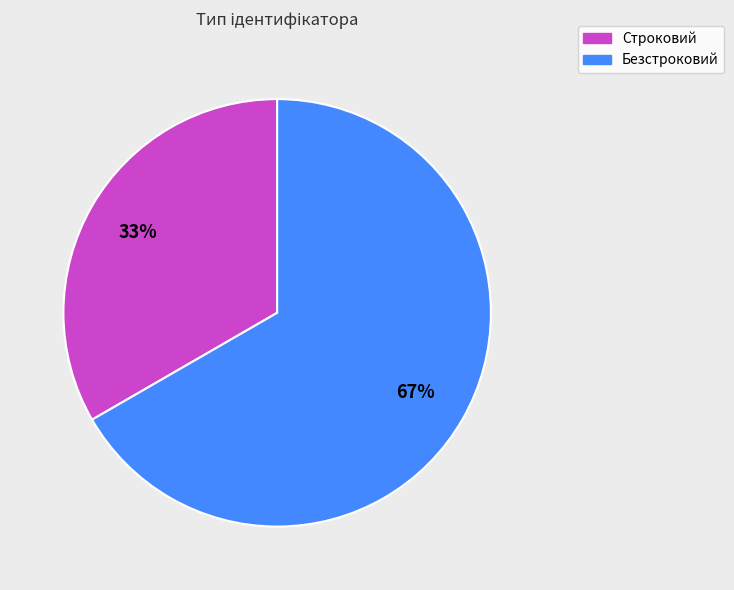

Which slice is the smallest?

Строковий